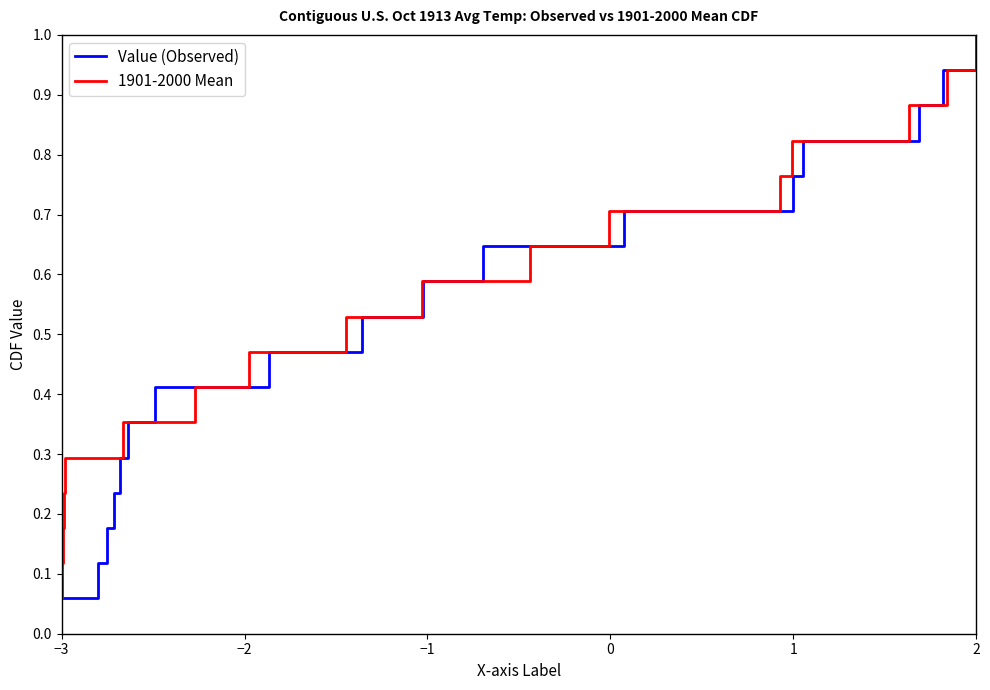

What is the minimum value for 1901-2000 Mean?

0.1